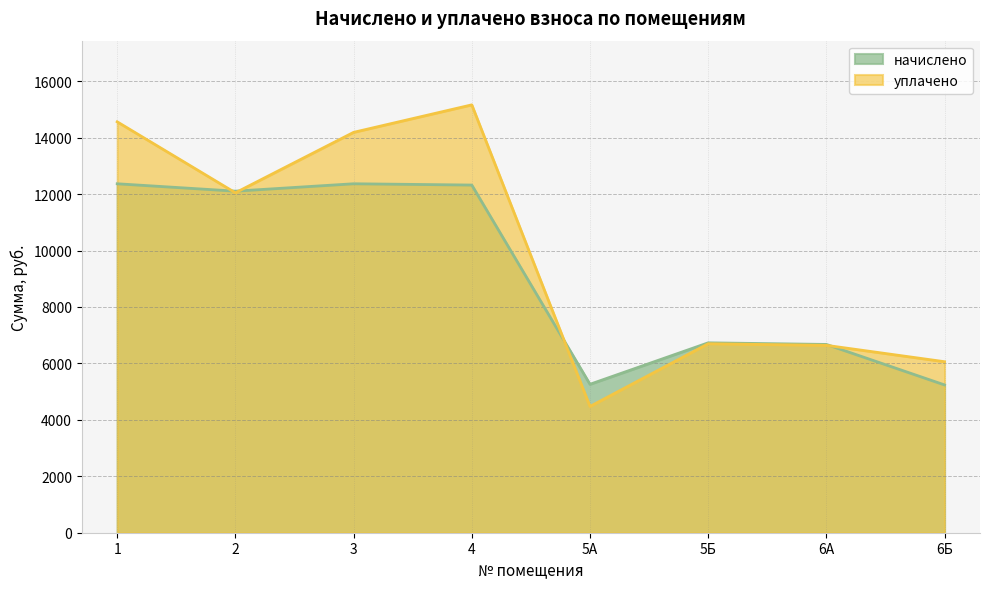

Which series has the widest spread of values?

уплачено